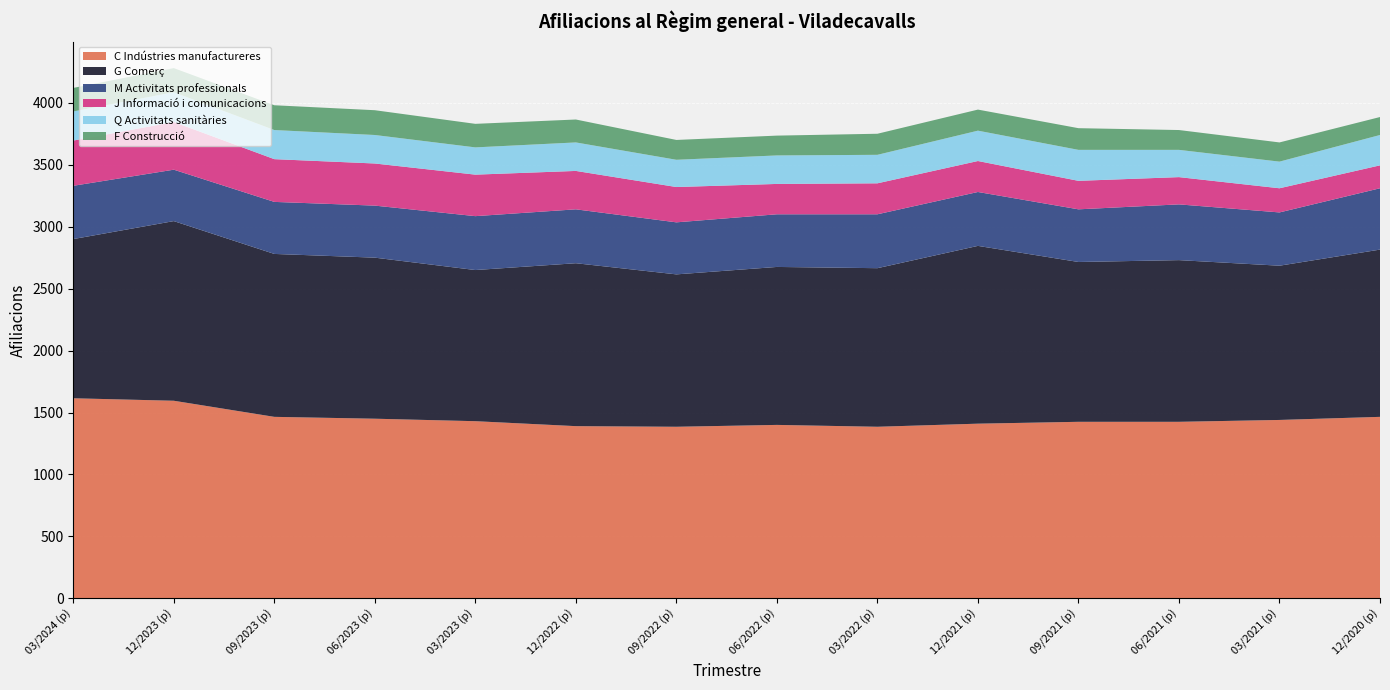

Reading right to left, what are all the values shown in this chart?

C Indústries manufactureres: 1465	1440	1425	1425	1410	1385	1400	1385	1390	1430	1450	1465	1595	1615
G Comerç: 1350	1245	1305	1290	1435	1280	1275	1230	1315	1220	1300	1315	1450	1285
M Activitats professionals: 495	430	450	425	435	435	425	420	435	435	420	420	415	430
J Informació i comunicacions: 185	195	220	230	250	250	245	285	310	335	340	345	385	365
Q Activitats sanitàries: 245	215	220	250	245	230	230	220	230	220	230	235	240	235
F Construcció: 145	155	160	175	170	170	160	160	185	190	200	200	195	190